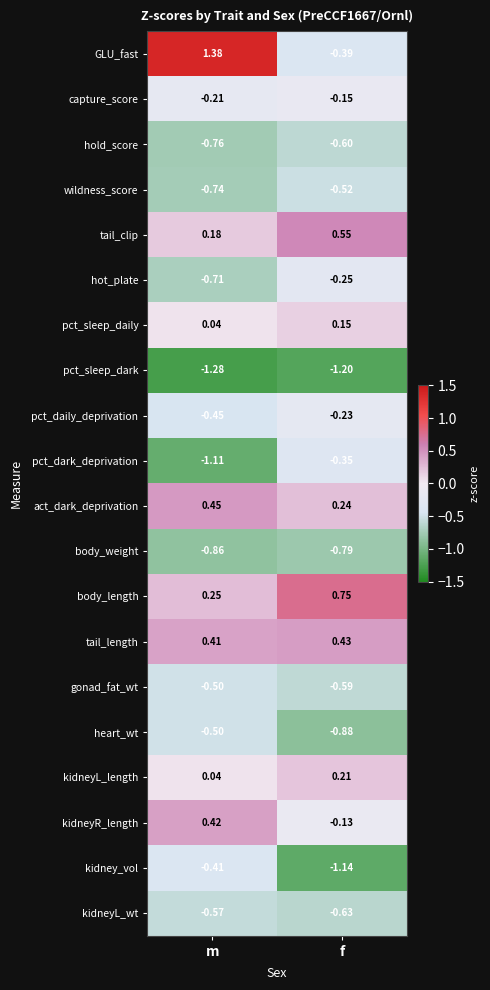

Where is kidneyL_wt nearest to the value 0?

m